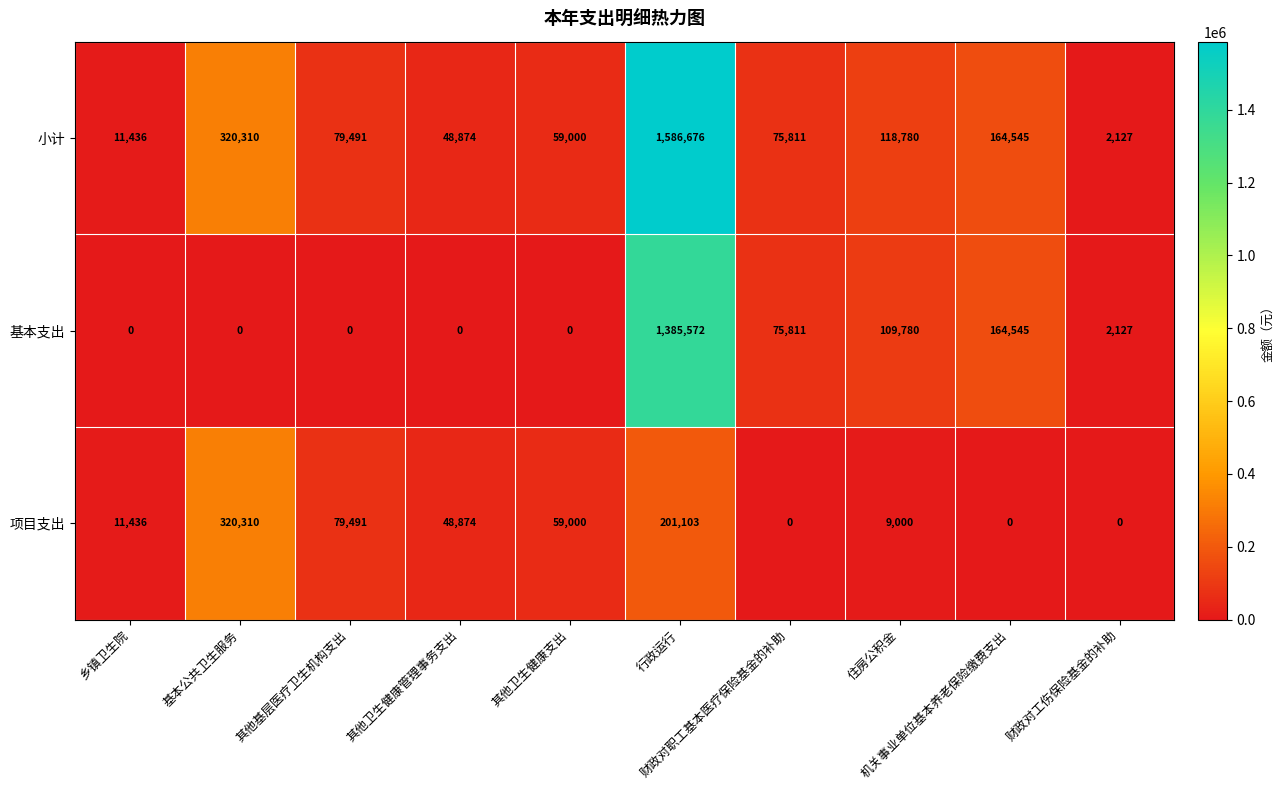

How many data points does each series have?

10